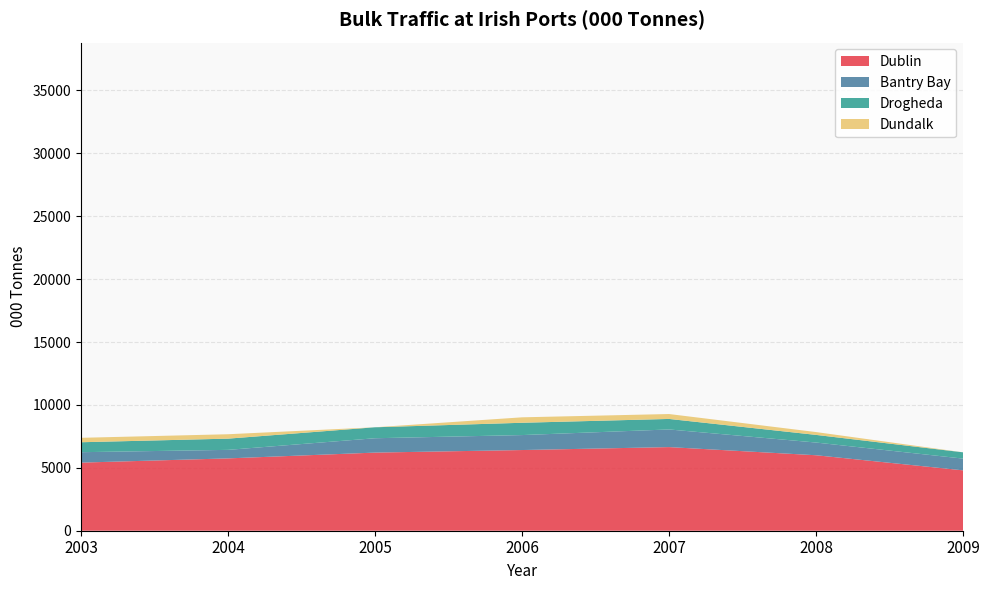

Reading left to right, list all the values displayed in this chart.

Dublin: 2003=5414	2004=5750	2005=6211	2006=6414	2007=6648	2008=6000	2009=4800
Bantry Bay: 2003=829	2004=678	2005=1141	2006=1190	2007=1403	2008=1010	2009=933
Drogheda: 2003=791	2004=892	2005=872	2006=978	2007=836	2008=608	2009=500
Dundalk: 2003=352	2004=350	2005=0	2006=433	2007=390	2008=225	2009=0